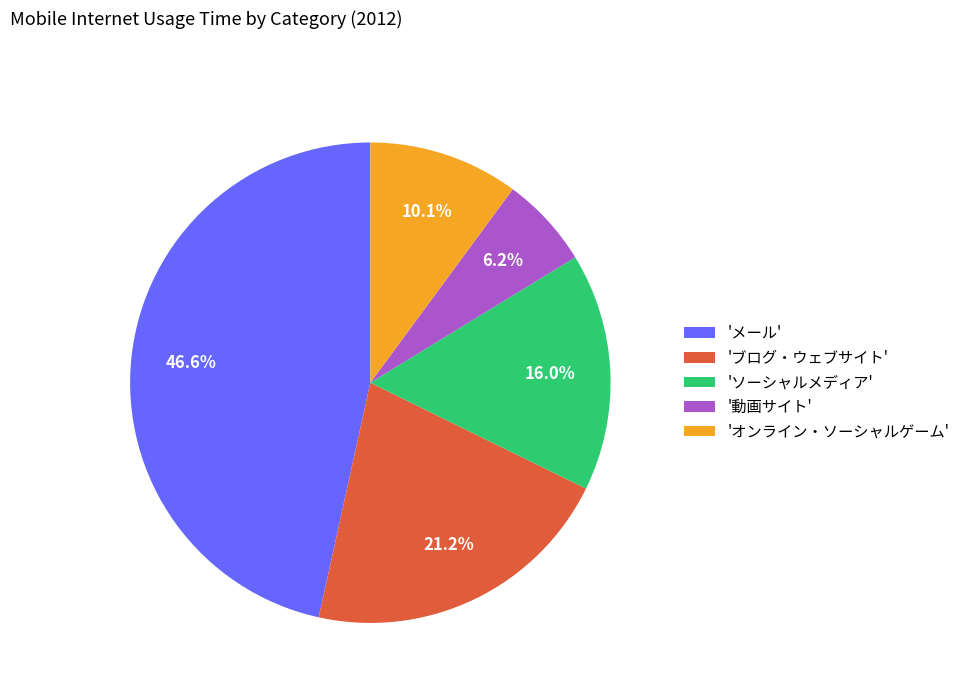

What is the smallest slice in the pie chart?

'動画サイト'